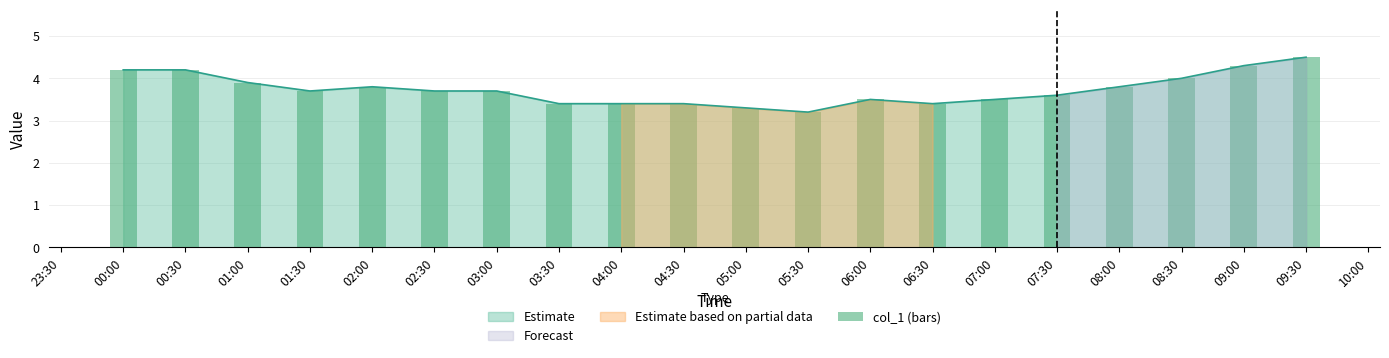

What is the minimum value shown in the chart?

3.2